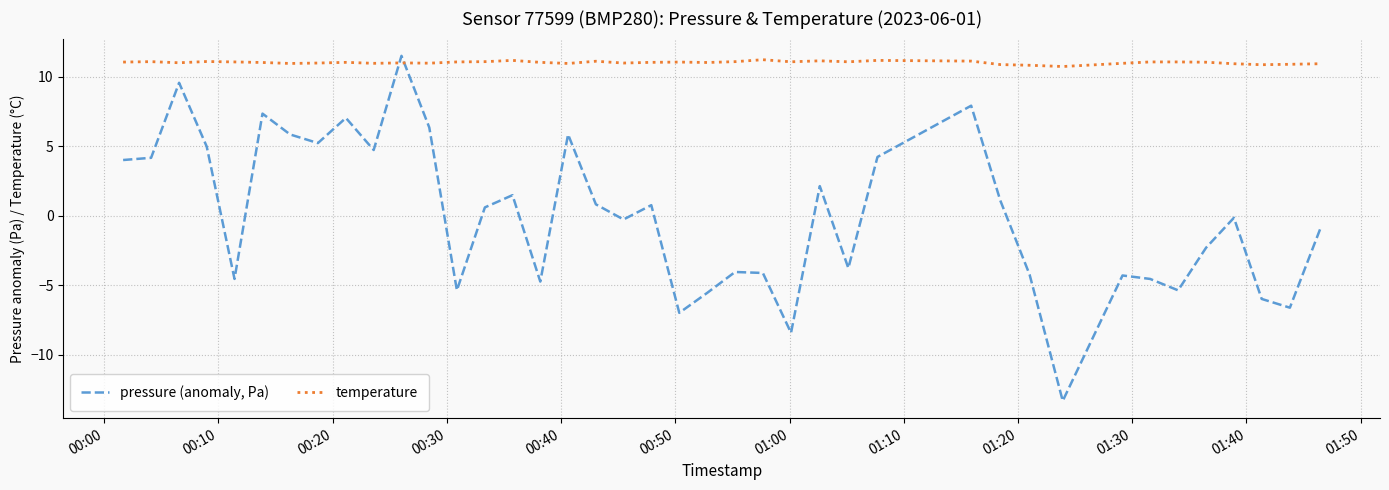

List the series in order of their peak value, highest first.

pressure (anomaly, Pa), temperature